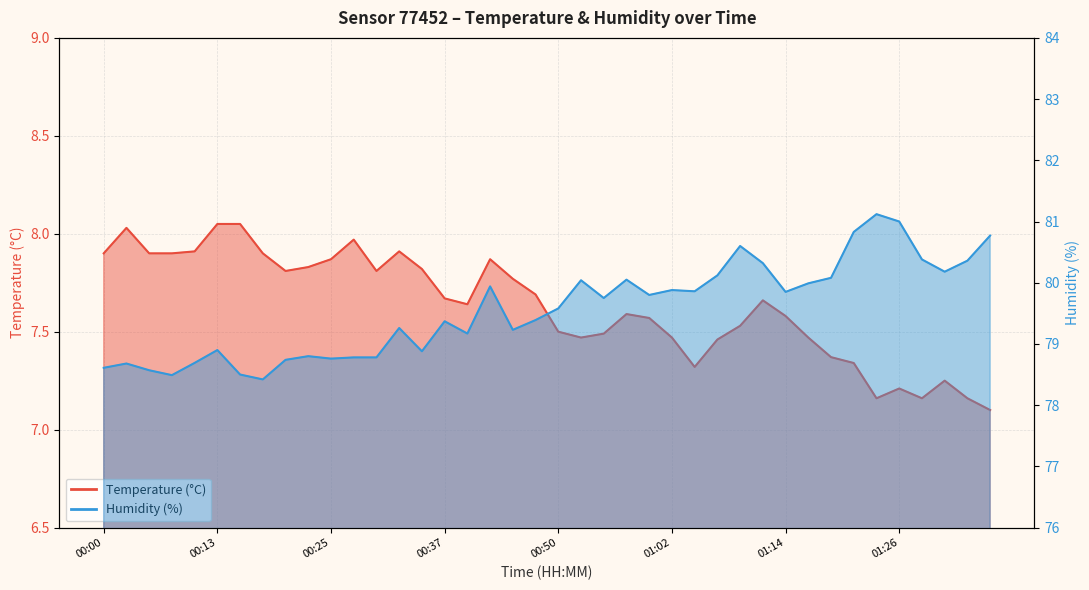

The temperature series shows 7.5 at 00:55. True or false?

True